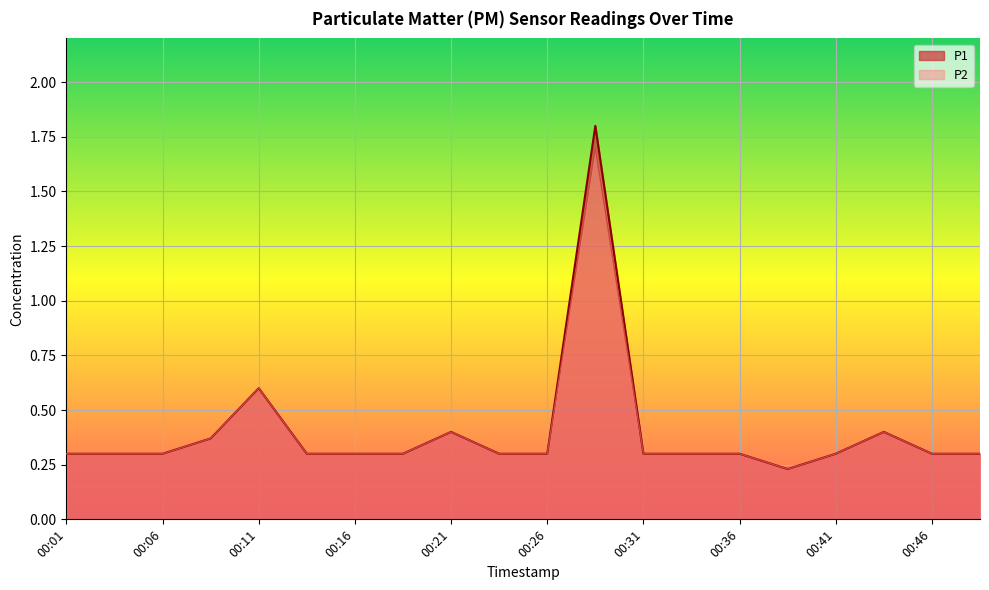

Which series has the largest total across all categories?

P1